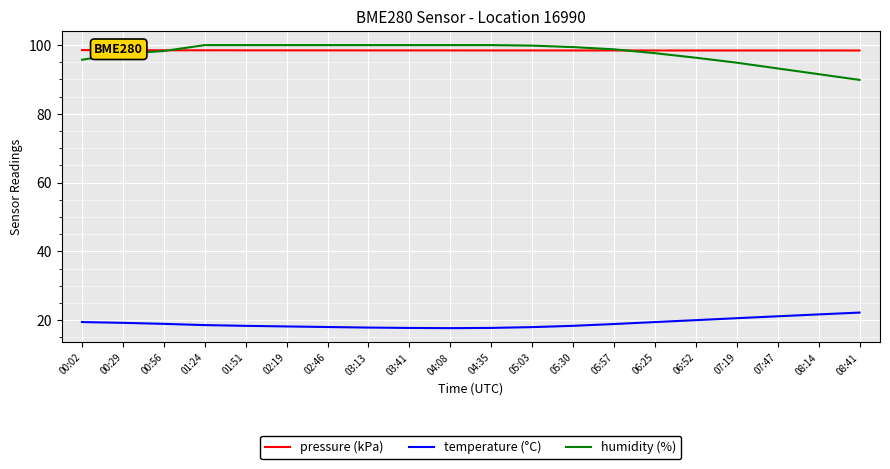

What position from the right is 03:41?

12